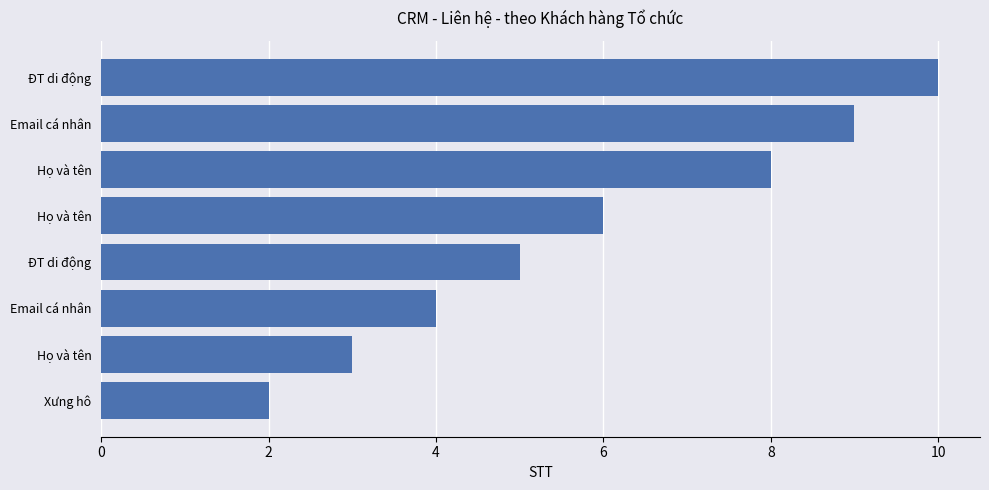

How many data points are less than 6?

4